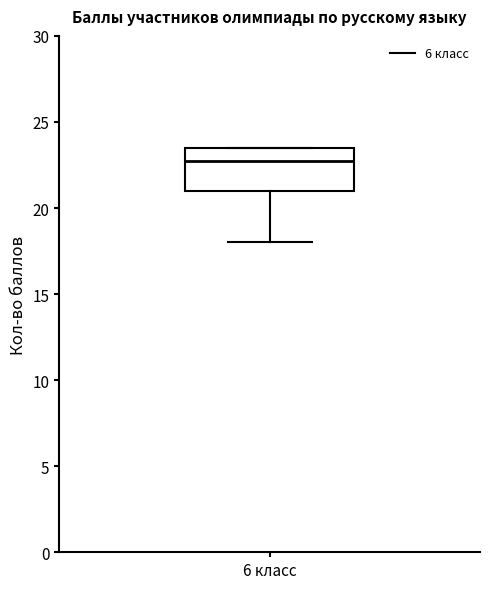

Transcribe this box plot: give where the median line is, the range the box spans, and where the two whiskers end, as read against the y-axis. The values are not printed on the chart, so give them approximately, as read against the axis.

median 23.0, box 21.0 to 23.5, whiskers 18.0 to 23.5